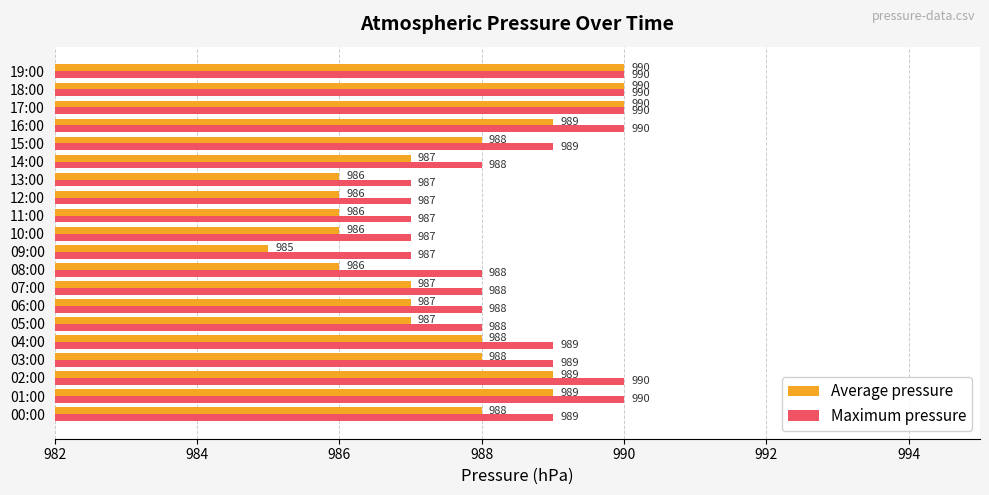

True or false: Average pressure has a value of 276 at 11:00.

False